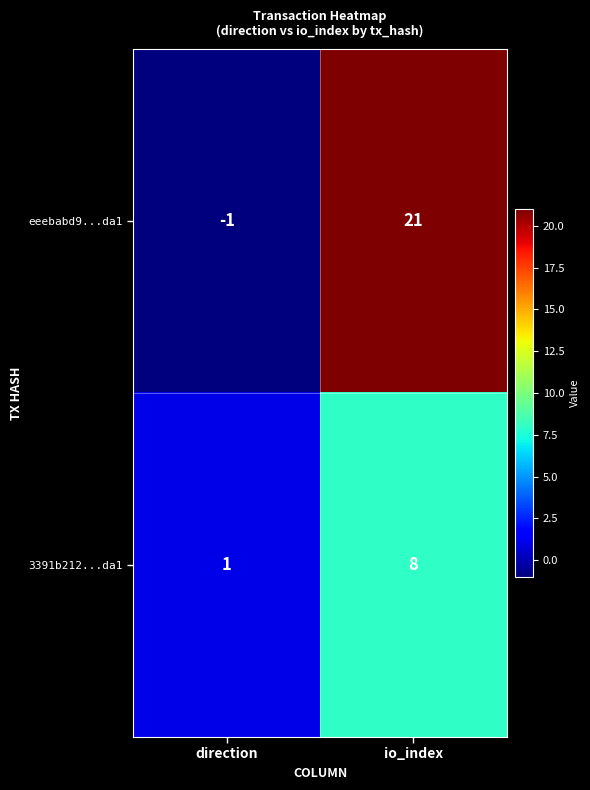

What is the difference between the highest and lowest values at io_index?

13